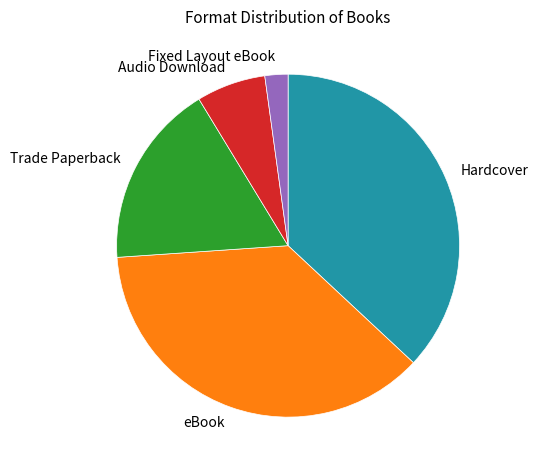

Between Trade Paperback and eBook, which is larger?

eBook